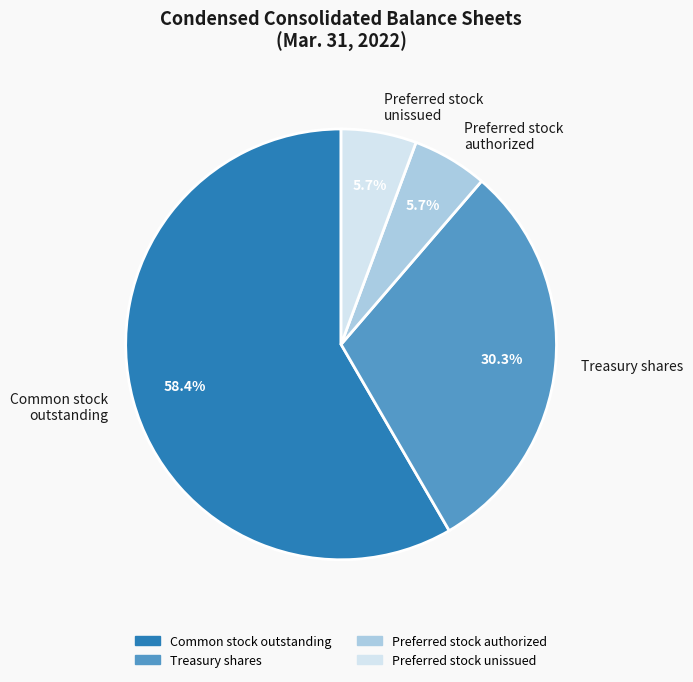

How many segments does this pie chart have?

4